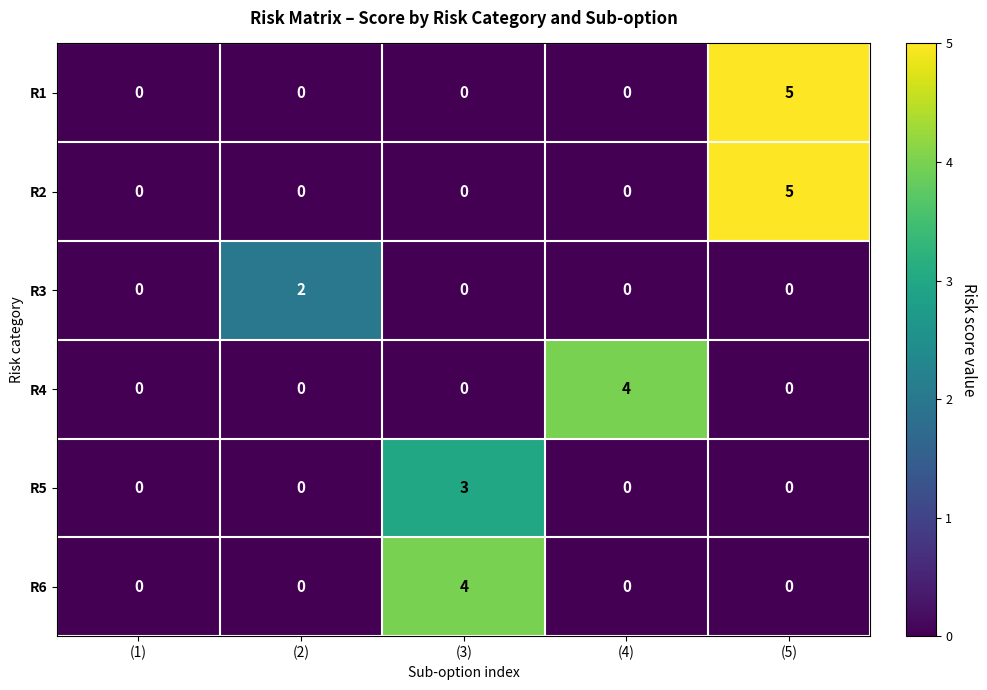

At how many categories does at least one series exceed 3?

3